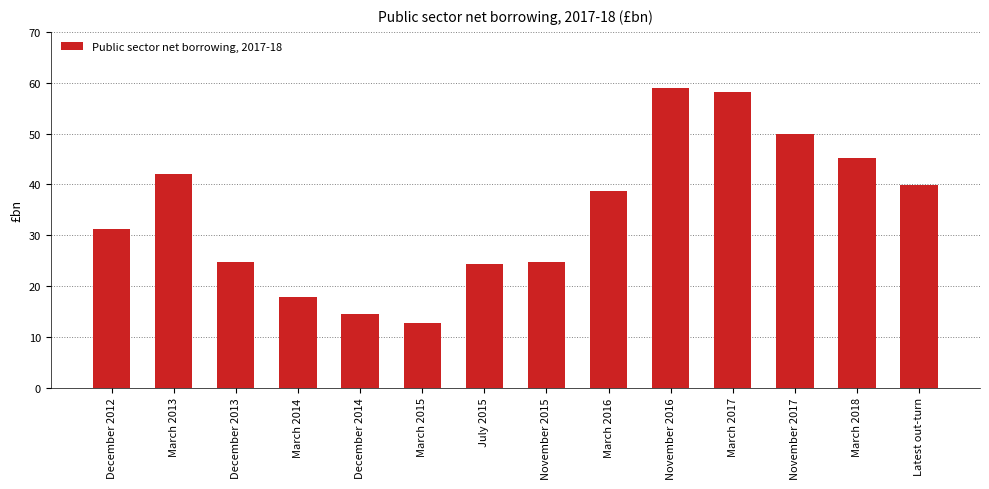

What is the approximate value at November 2015?

24.8